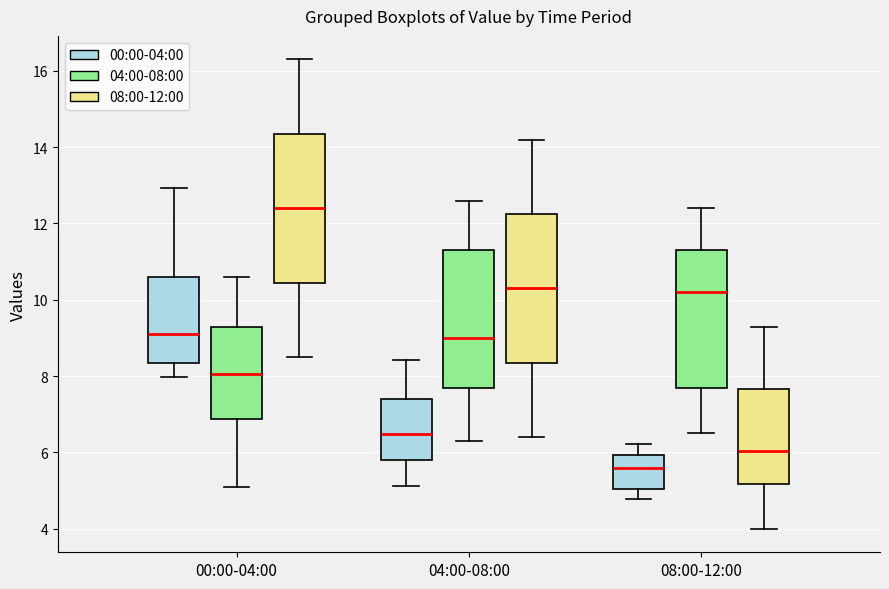

Reading left to right, read every box against the y-axis: the position of its median line, the range the box covers, and the ends of its whiskers. The values are not printed on the chart, so give them approximately, as read against the axis.

00:00-04:00 (00:00-04:00): median 9.2, box 8.4 to 10.6, whiskers 8.0 to 13.0
00:00-04:00 (04:00-08:00): median 8.0, box 6.8 to 9.4, whiskers 5.2 to 10.6
00:00-04:00 (08:00-12:00): median 12.4, box 10.4 to 14.4, whiskers 8.6 to 16.4
04:00-08:00 (00:00-04:00): median 6.4, box 5.8 to 7.4, whiskers 5.2 to 8.4
04:00-08:00 (04:00-08:00): median 9.0, box 7.8 to 11.4, whiskers 6.4 to 12.6
04:00-08:00 (08:00-12:00): median 10.4, box 8.4 to 12.2, whiskers 6.4 to 14.2
08:00-12:00 (00:00-04:00): median 5.6, box 5.0 to 6.0, whiskers 4.8 to 6.2
08:00-12:00 (04:00-08:00): median 10.2, box 7.8 to 11.4, whiskers 6.6 to 12.4
08:00-12:00 (08:00-12:00): median 6.0, box 5.2 to 7.6, whiskers 4.0 to 9.4